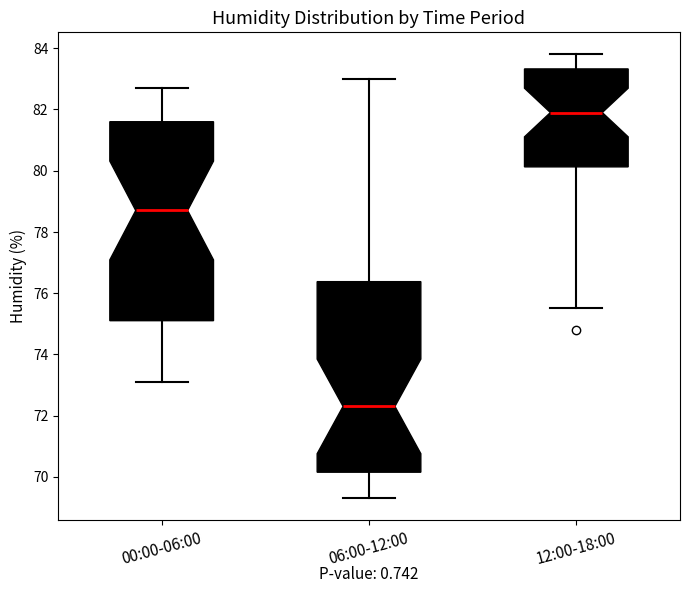

Where is the upper edge of the box for 12:00-18:00 on the y-axis? The values are not printed on the chart, so give them approximately, as read against the axis.

83.4